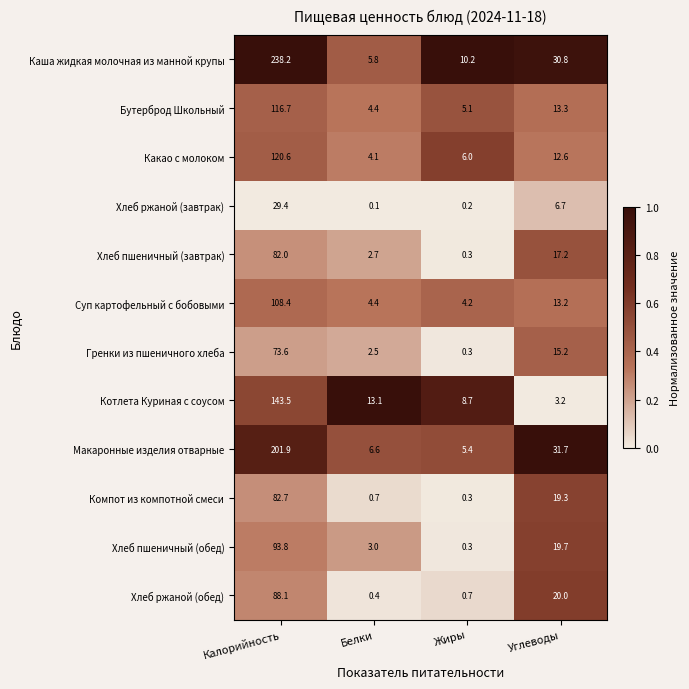

Is the value of Хлеб пшеничный (обед) at Калорийность greater than the value of Котлета Куриная с соусом at Калорийность?

No